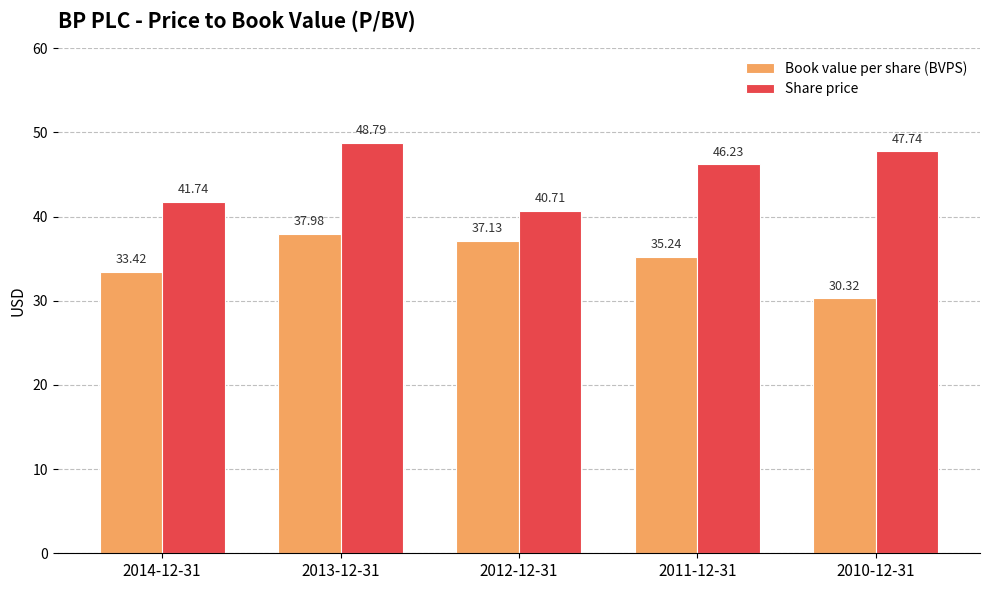

Rank the series by their maximum value, from highest to lowest.

Share price, Book value per share (BVPS)